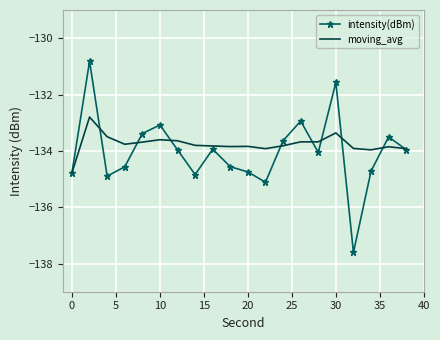

List the series in order of their peak value, highest first.

intensity(dBm), moving_avg